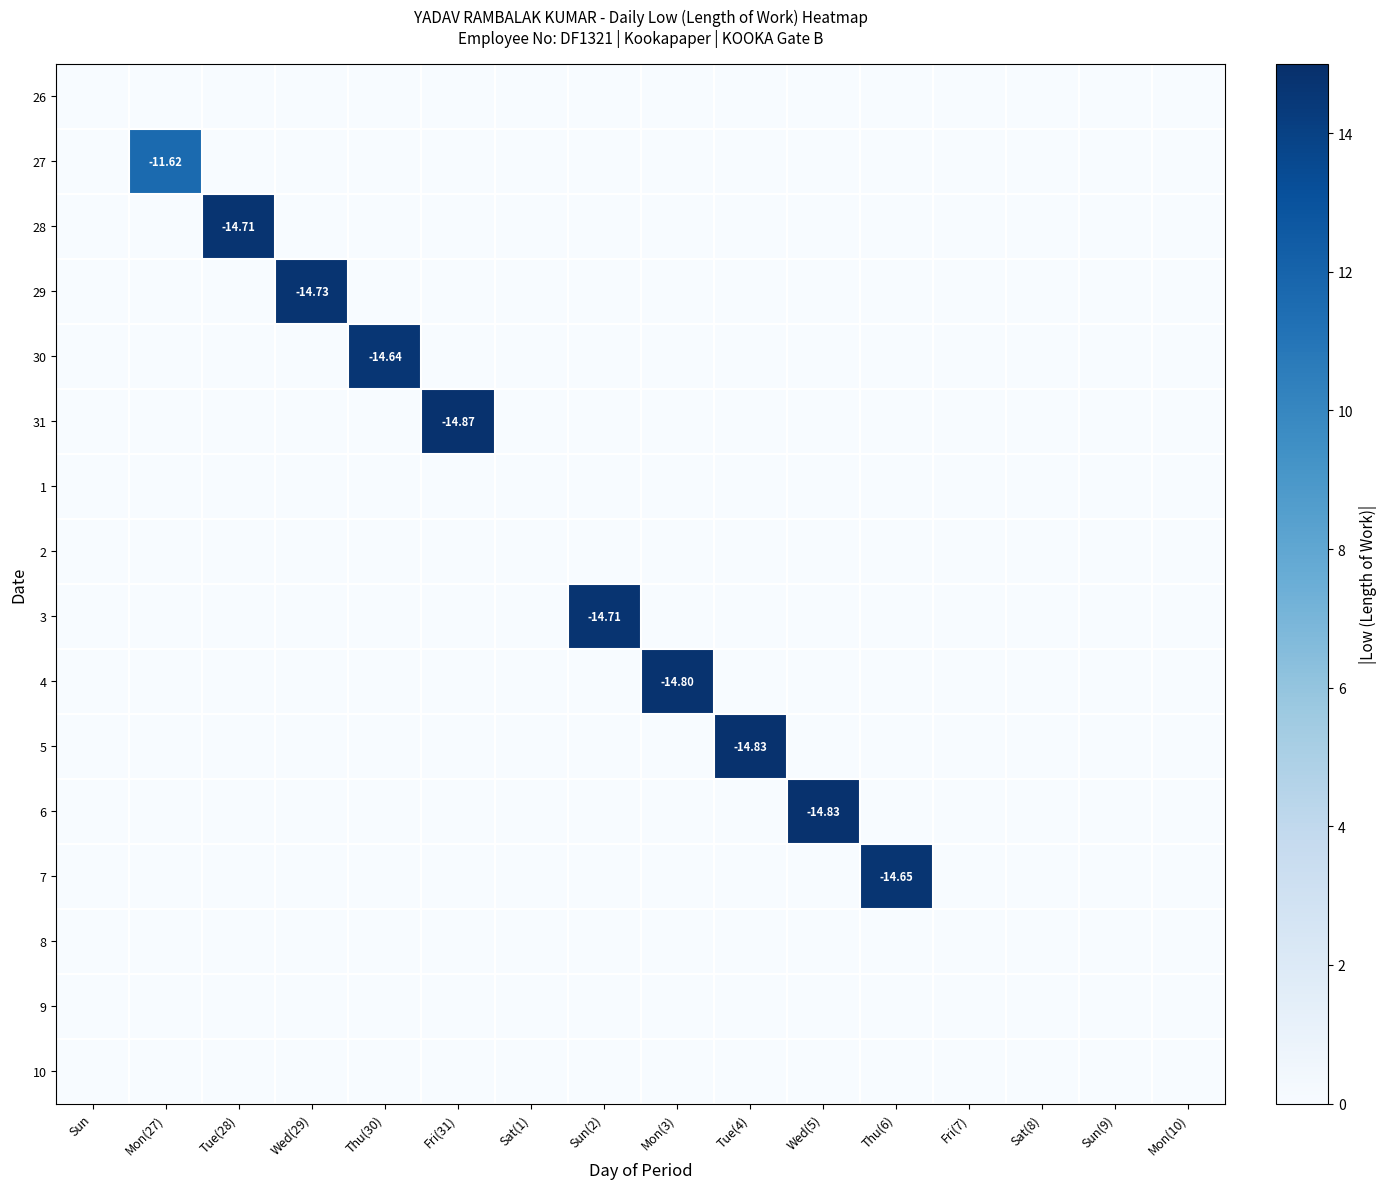

What is the maximum value for 7?

14.7